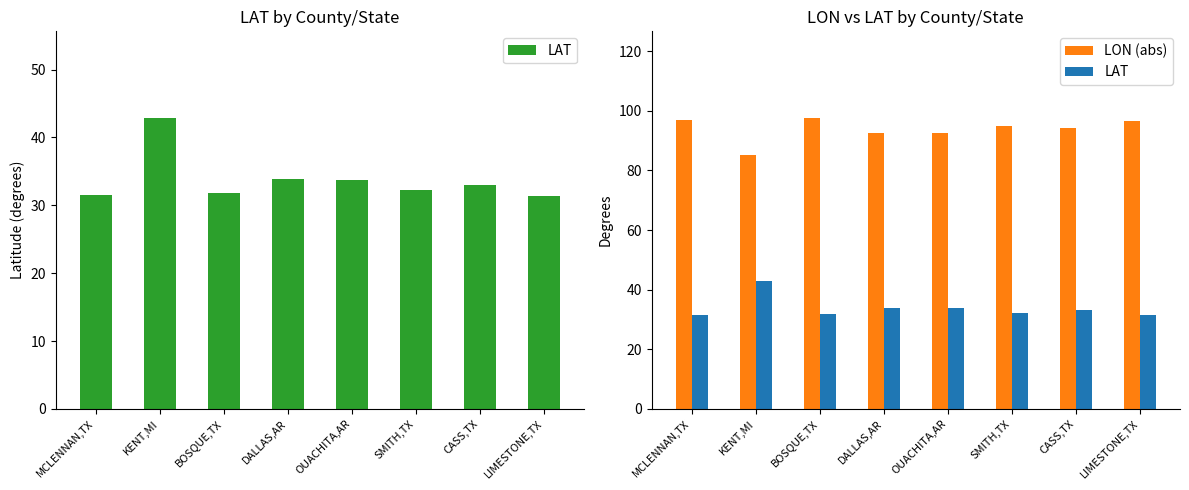

List the series in order of their peak value, lowest first.

LAT, LON (abs)